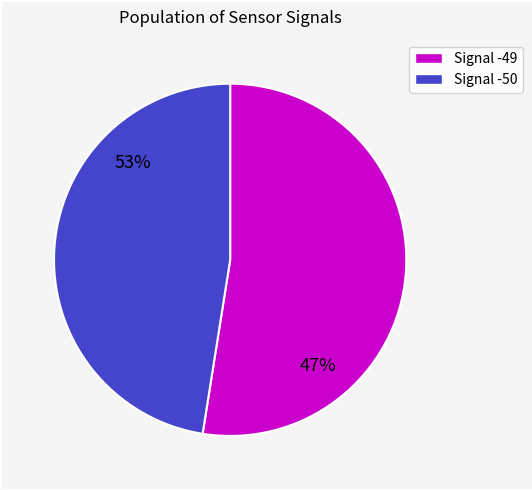

Is it true that -49 is 1% of the pie?

False